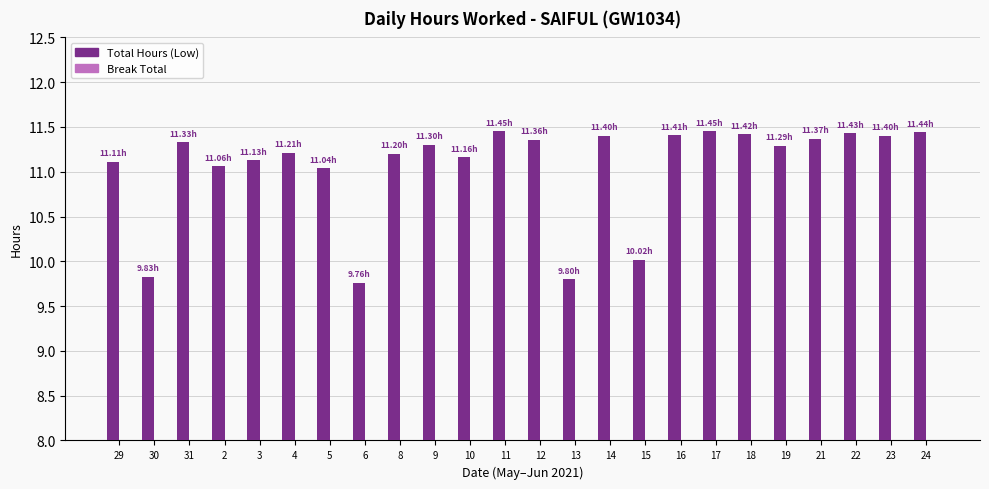

What is the difference between the values at 3 and 14?

0.3